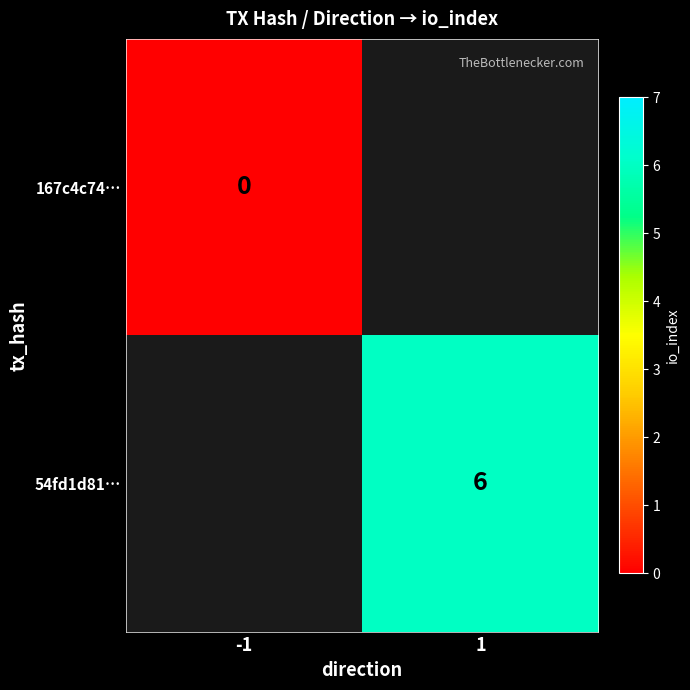

Is it true that 54fd1d81… equals 6 at 1?

True